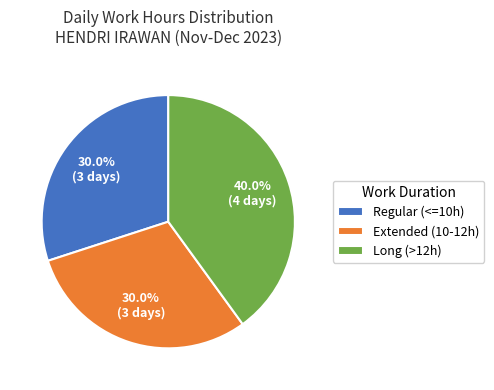

Approximately how many times larger is the value at Extended (10-12h) compared to Regular (<=10h)?

1.0